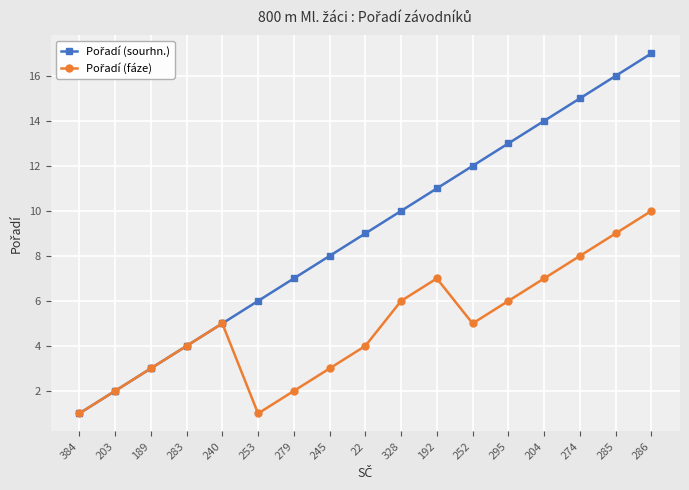

How many distinct data groups are displayed?

2